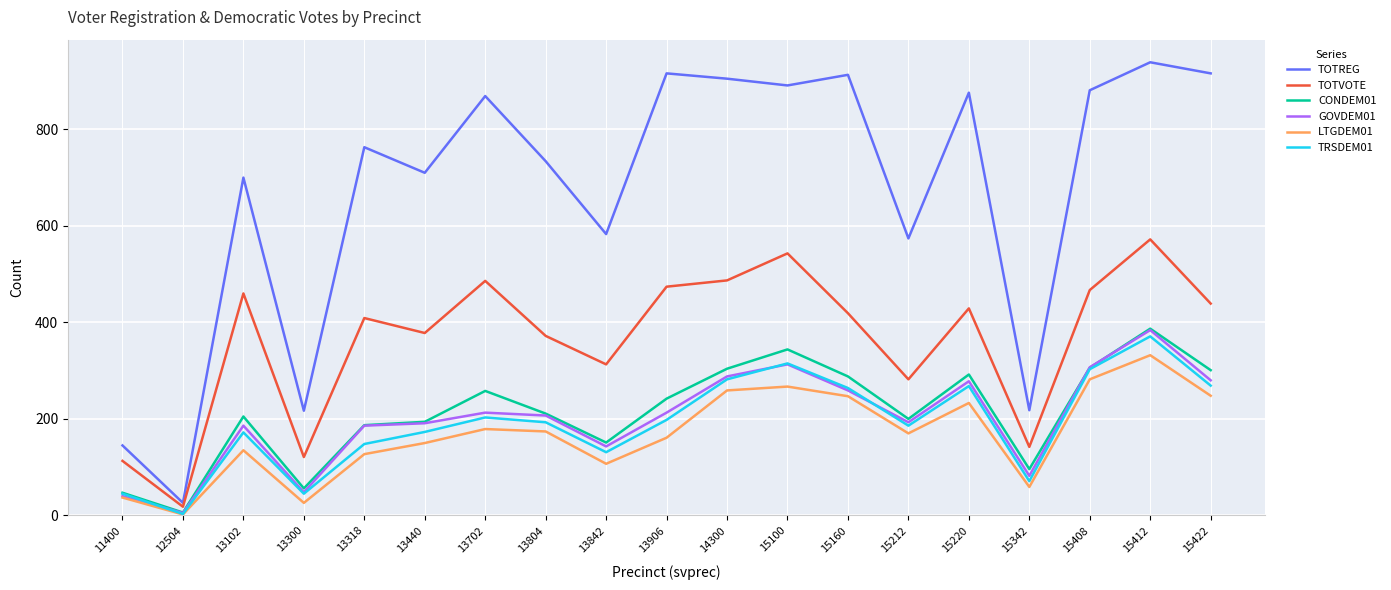

At which category is the sum across all series the highest?

15412